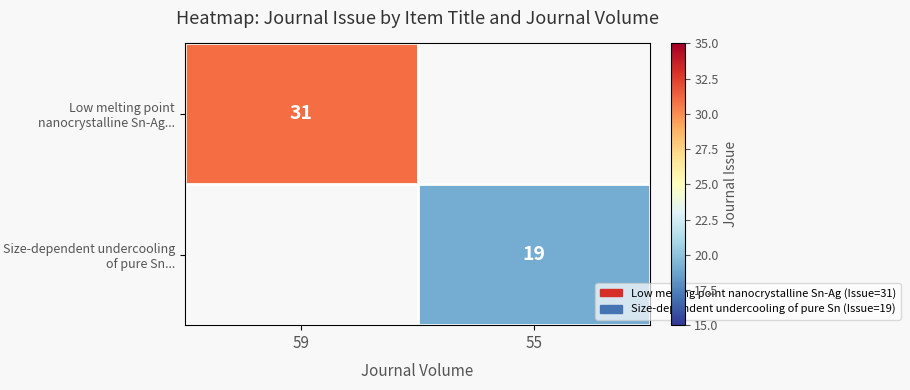

Is it true that Size-dependent undercooling of pure Sn... equals 19 at 55?

True